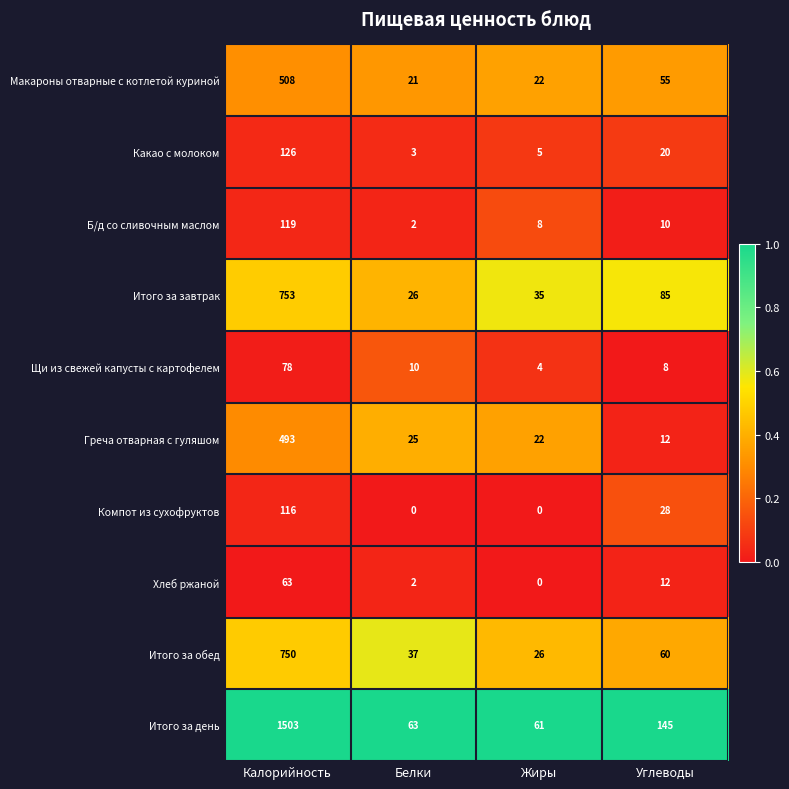

True or false: Итого за день has a value of 74 at Углеводы.

False